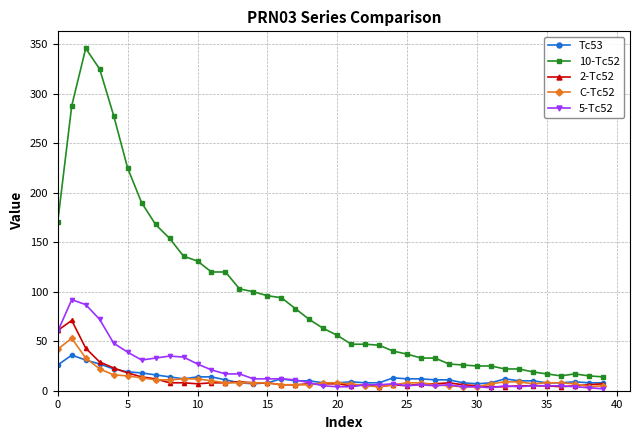

What is the sum of all 5-Tc52 values?

766